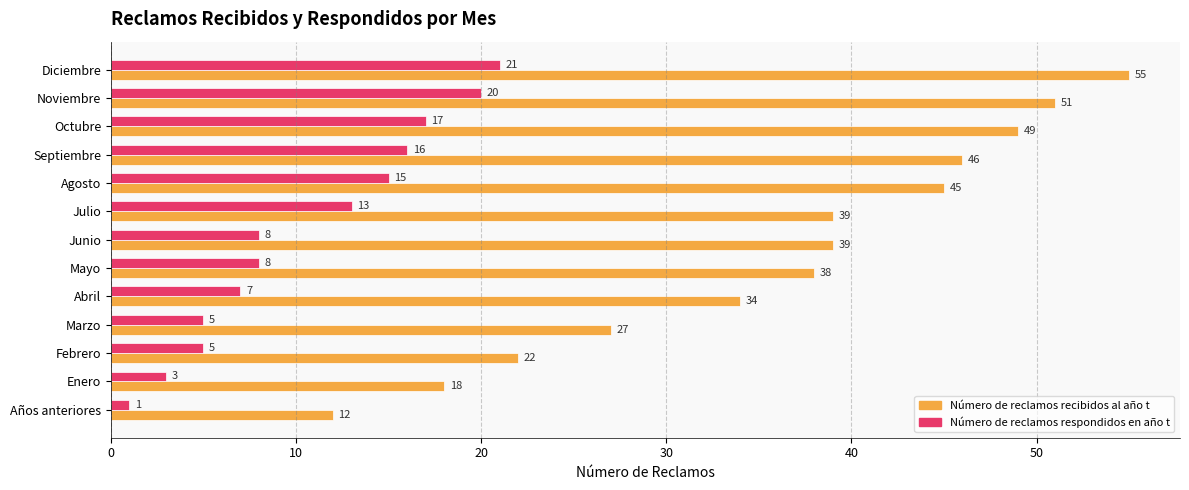

The Número de reclamos respondidos en año t series shows 11 at Noviembre. True or false?

False